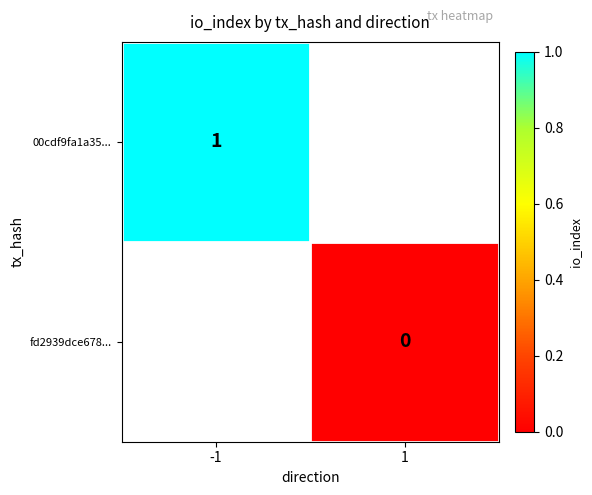

Which label corresponds to the largest value in the chart?

-1